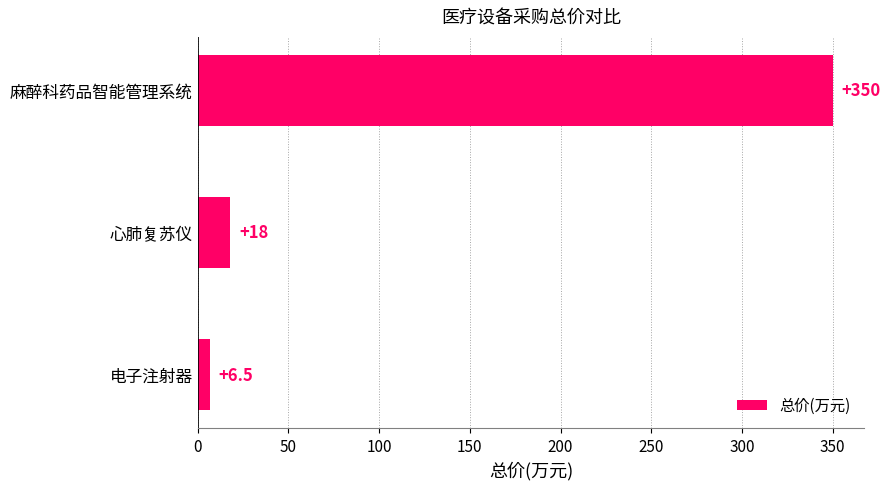

Are the bars horizontal?

Yes